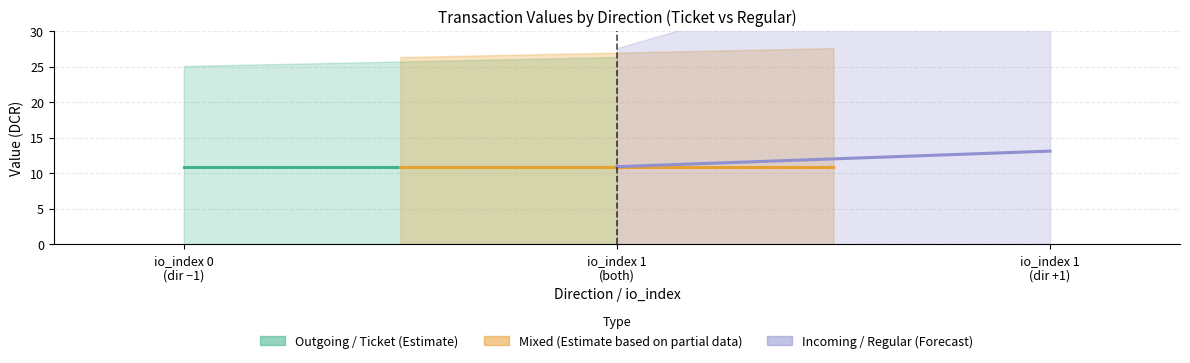

Does the chart contain stacked bars?

No